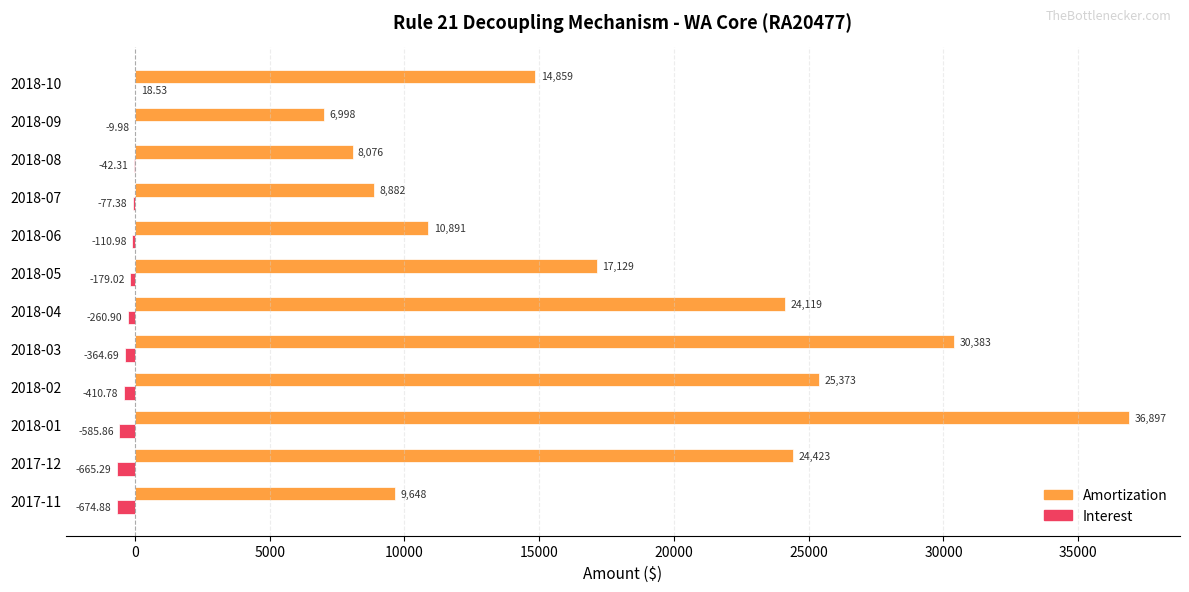

At which category is the sum across all series the highest?

2018-01